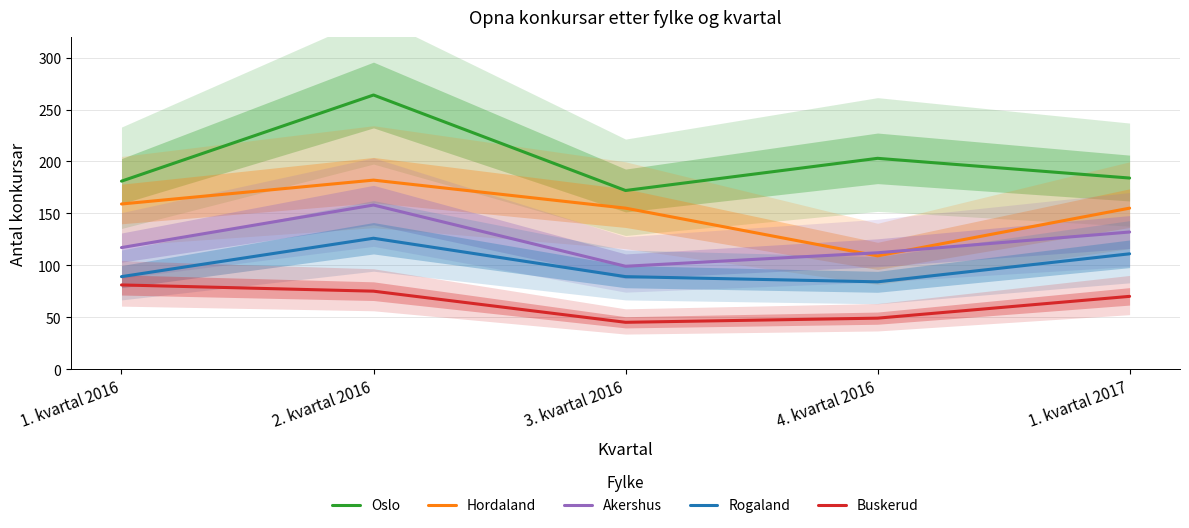

Which series changed the most between 3. kvartal 2016 and 4. kvartal 2016?

Hordaland